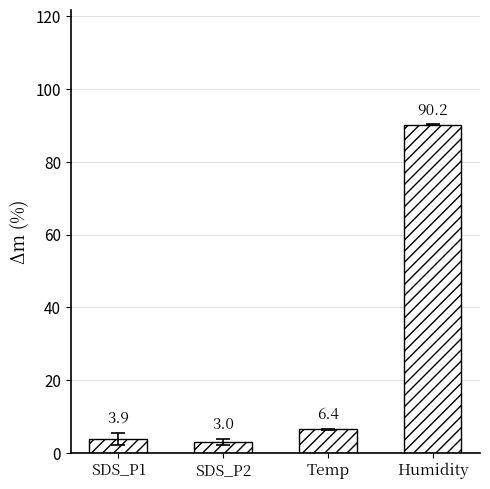

What is the label of the 1st bar from the right?

Humidity